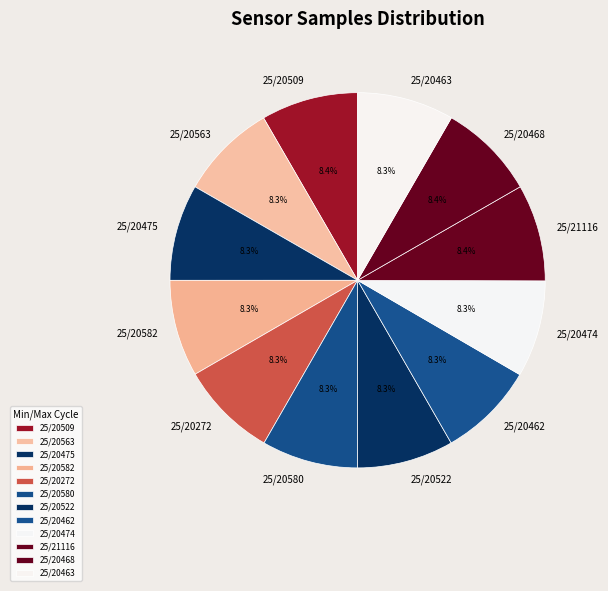

Combined, do 25/20463 and 25/20462 account for over 50%?

No